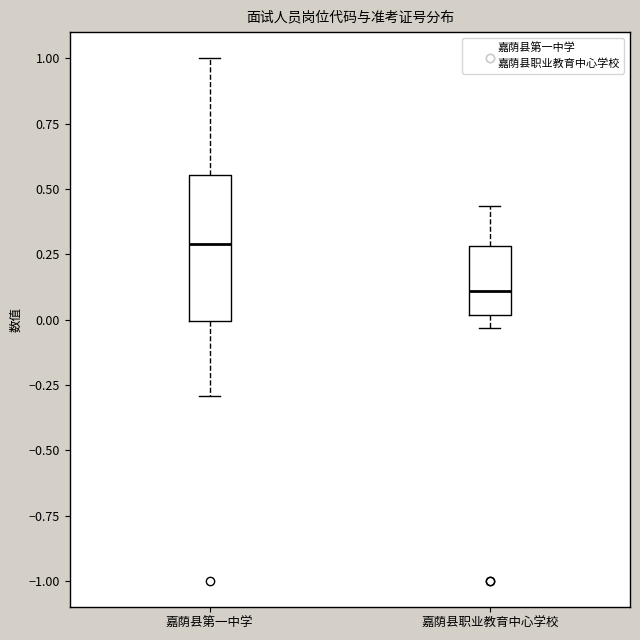

Reading left to right, read every box against the y-axis: the position of its median line, the range the box covers, and the ends of its whiskers. The values are not printed on the chart, so give them approximately, as read against the axis.

嘉荫县第一中学: median 0.30, box 0.00 to 0.55, whiskers -0.30 to 1.00
嘉荫县职业教育中心学校: median 0.10, box 0.00 to 0.30, whiskers -0.05 to 0.45